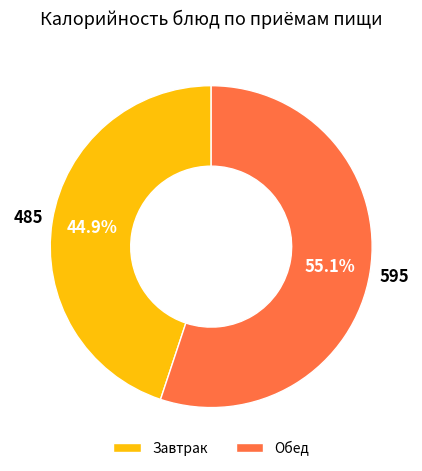

How many slices are in this pie chart?

2